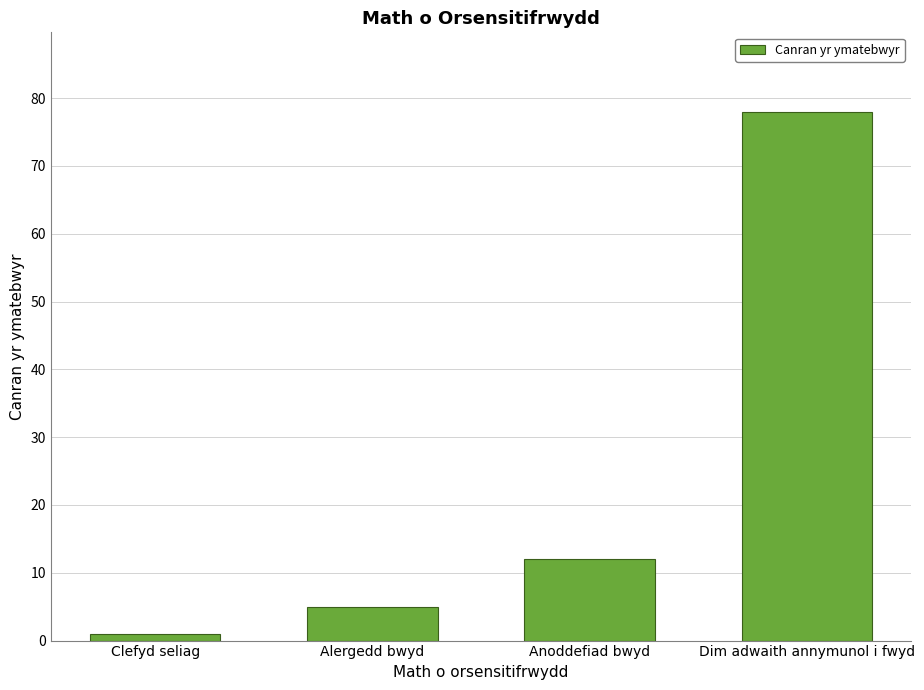

Is it true that the value at Clefyd seliag is 1?

True